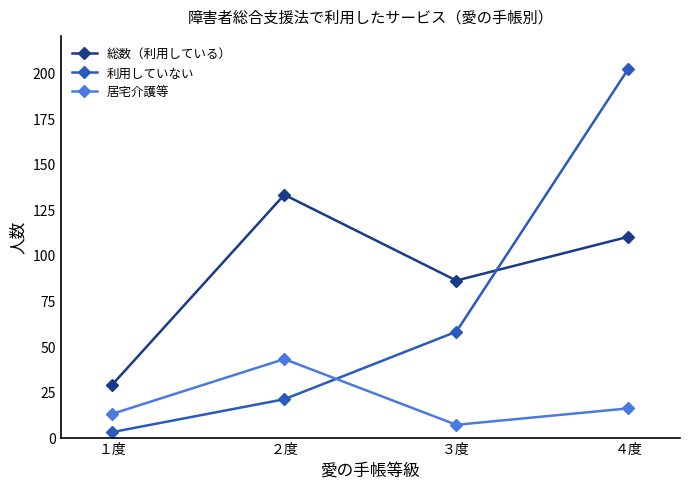

What is the value of the 居宅介護等 point at the 3rd from the left?

7